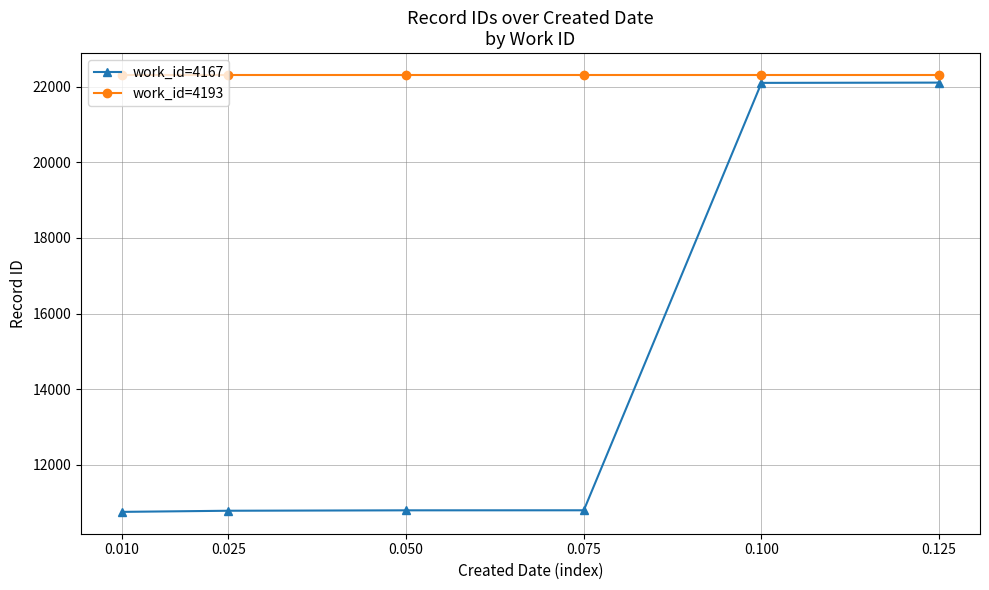

True or false: work_id=4193 and work_id=4167 cross at least once.

False